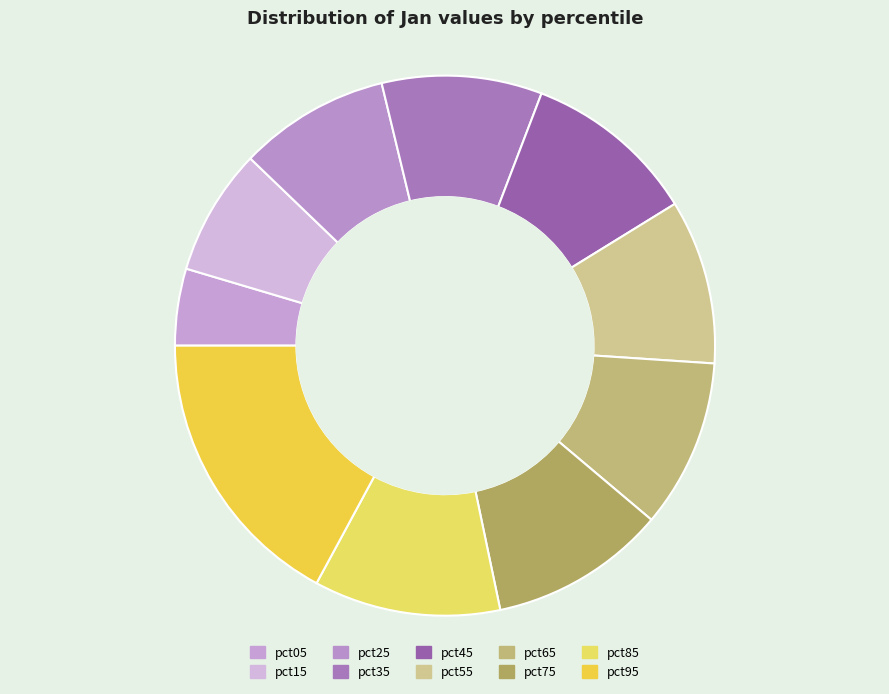

The pct75 slice represents 1% of the pie. True or false?

False